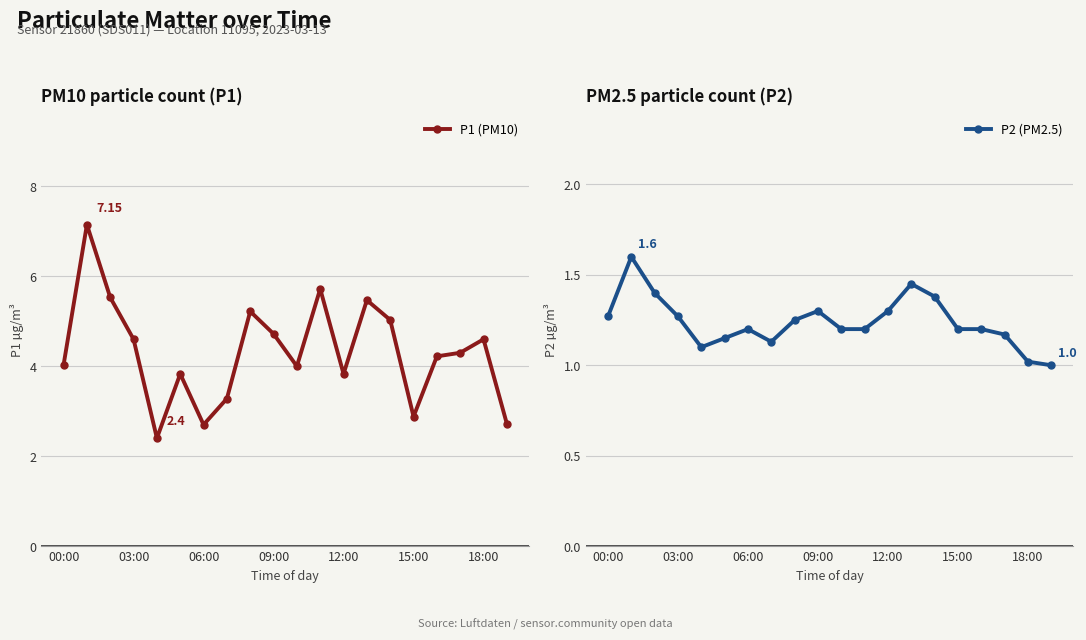

How many data points in P1 (PM10) are less than 4?

7